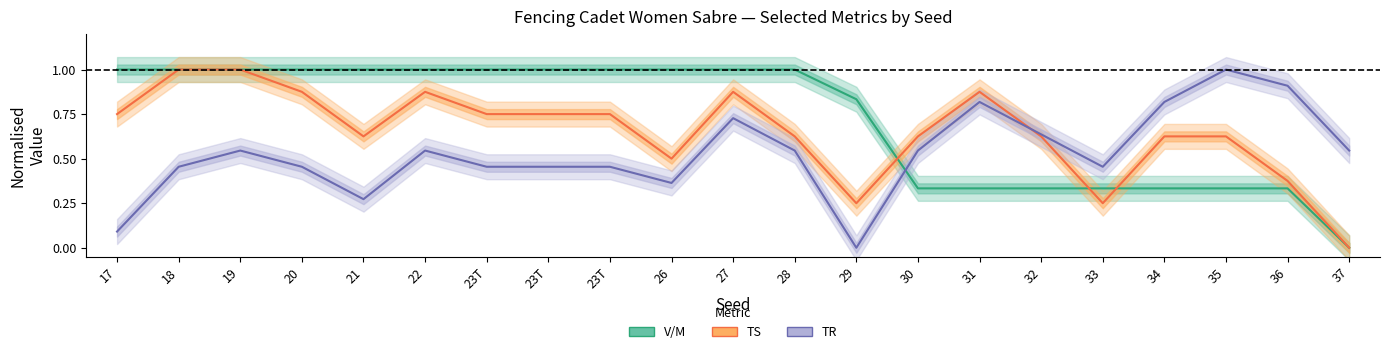

Reading left to right, list all the values displayed in this chart.

V/M (normalised): 17=1.0	18=1.0	19=1.0	20=1.0	21=1.0	22=1.0	23T=1.0	23T=1.0	23T=1.0	26=1.0	27=1.0	28=1.0	29=0.8	30=0.3	31=0.3	32=0.3	33=0.3	34=0.3	35=0.3	36=0.3	37=0.0
TS (normalised): 17=0.8	18=1.0	19=1.0	20=0.9	21=0.6	22=0.9	23T=0.8	23T=0.8	23T=0.8	26=0.5	27=0.9	28=0.6	29=0.2	30=0.6	31=0.9	32=0.6	33=0.2	34=0.6	35=0.6	36=0.4	37=0.0
TR (normalised): 17=0.1	18=0.5	19=0.5	20=0.5	21=0.3	22=0.5	23T=0.5	23T=0.5	23T=0.5	26=0.4	27=0.7	28=0.5	29=0.0	30=0.5	31=0.8	32=0.6	33=0.5	34=0.8	35=1.0	36=0.9	37=0.5